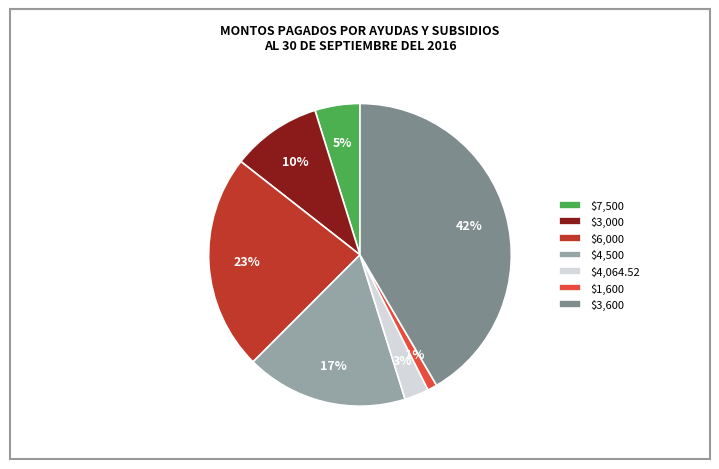

To the nearest percent, what percentage of the pie is $3,600?

42%